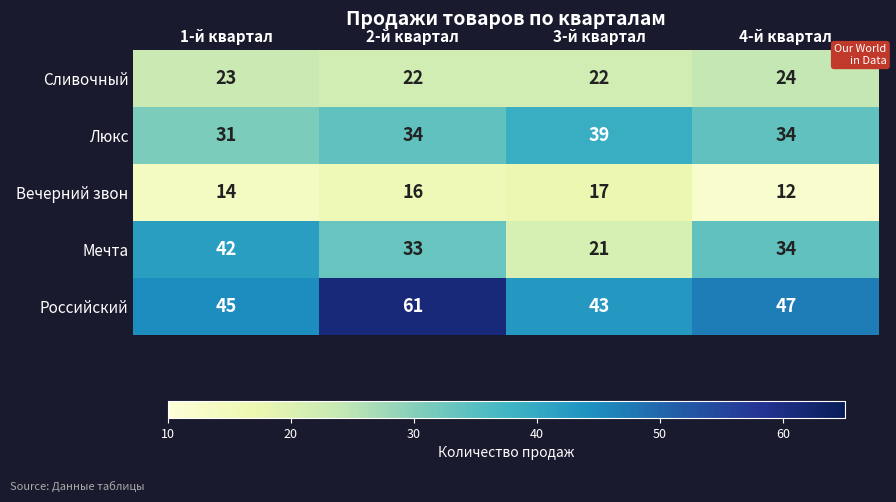

What is the smallest value displayed?

12